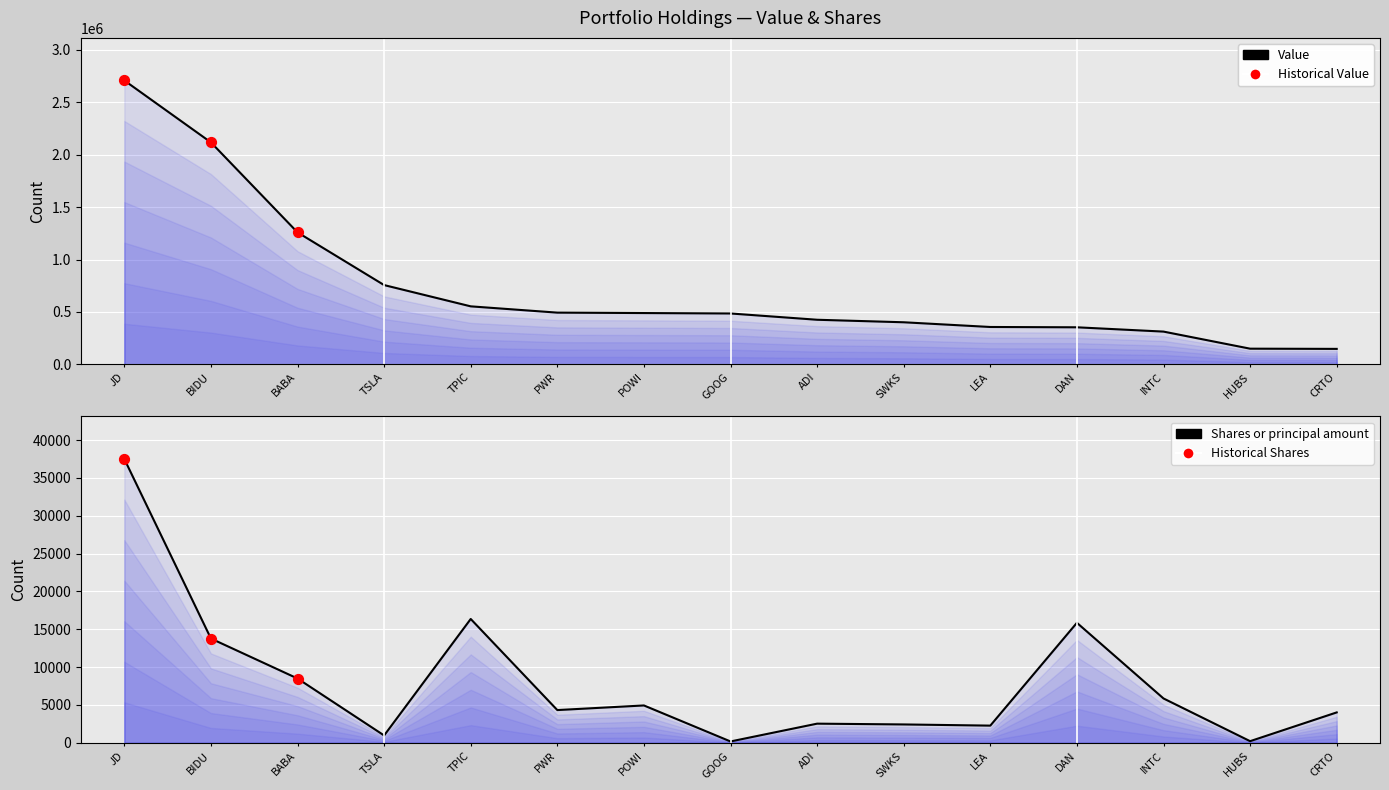

Which series reaches the maximum Y coordinate?

Value